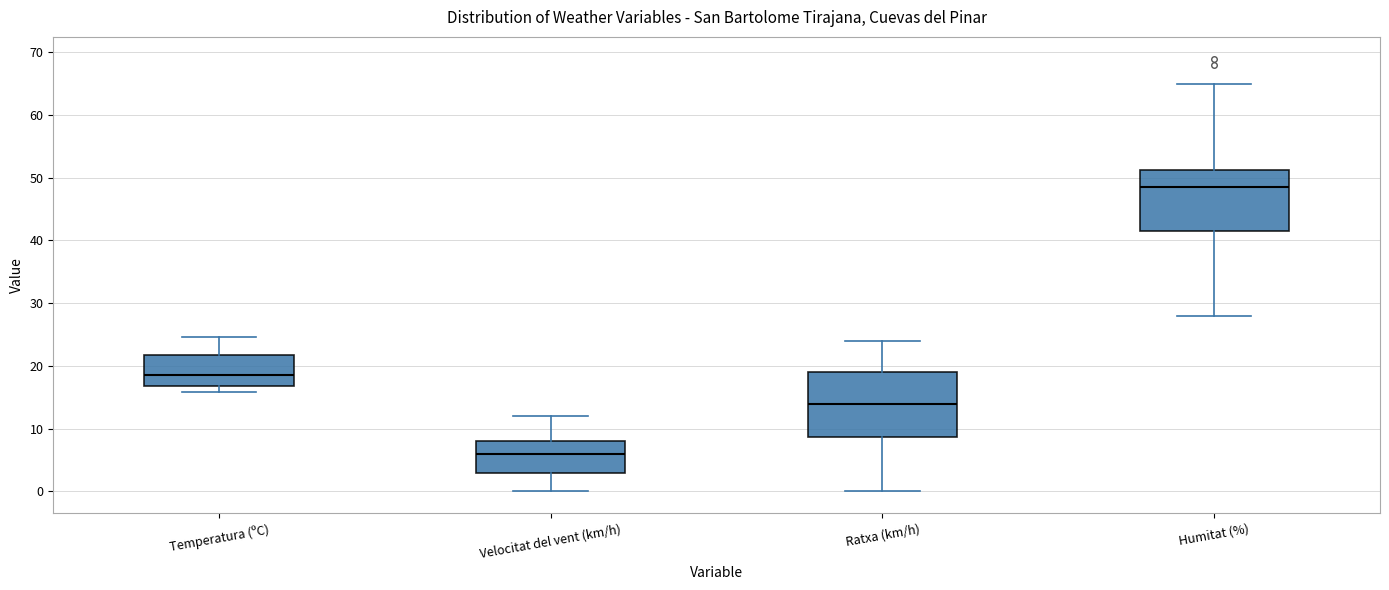

Reading left to right, read every box against the y-axis: the position of its median line, the range the box covers, and the ends of its whiskers. The values are not printed on the chart, so give them approximately, as read against the axis.

Temperatura (ºC): median 19, box 17 to 22, whiskers 16 to 25
Velocitat del vent (km/h): median 6, box 3 to 8, whiskers 0 to 12
Ratxa (km/h): median 14, box 9 to 19, whiskers 0 to 24
Humitat (%): median 49, box 42 to 51, whiskers 28 to 65